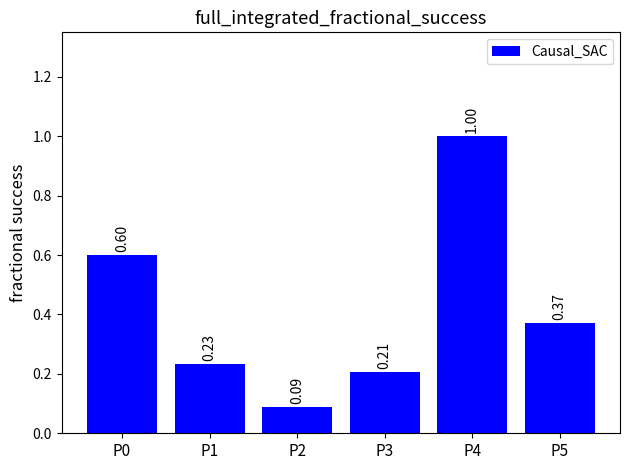

Rank the categories by value from highest to lowest.

P4, P0, P5, P1, P3, P2